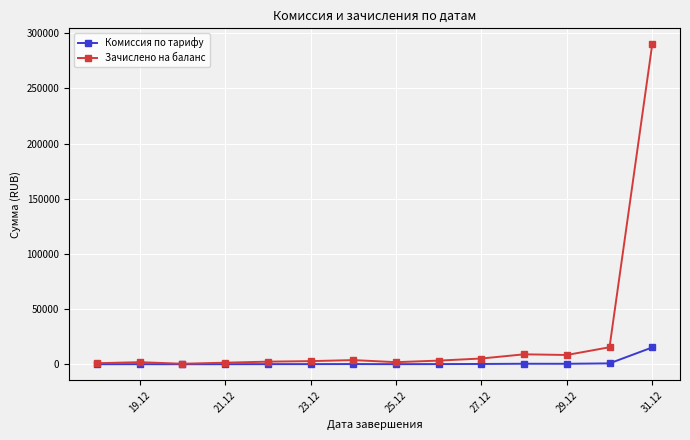

True or false: Зачислено на баланс has more than 1 interior local peaks.

True